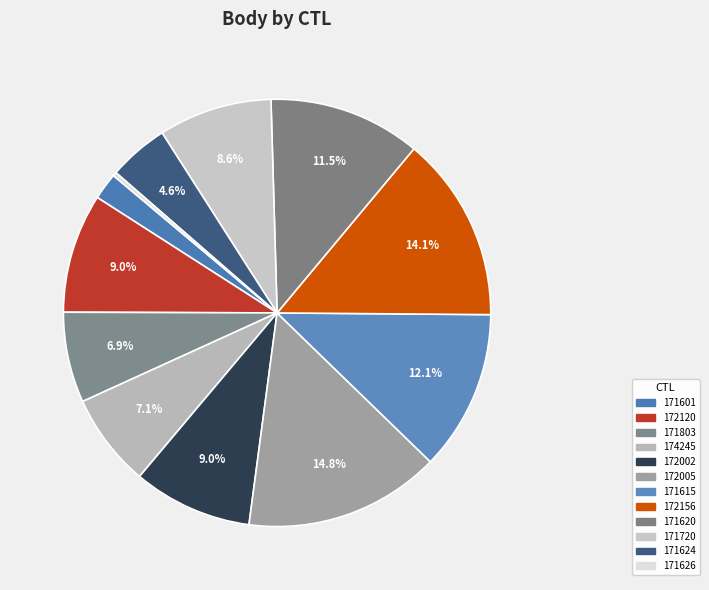

Count the number of slices in the pie.

12